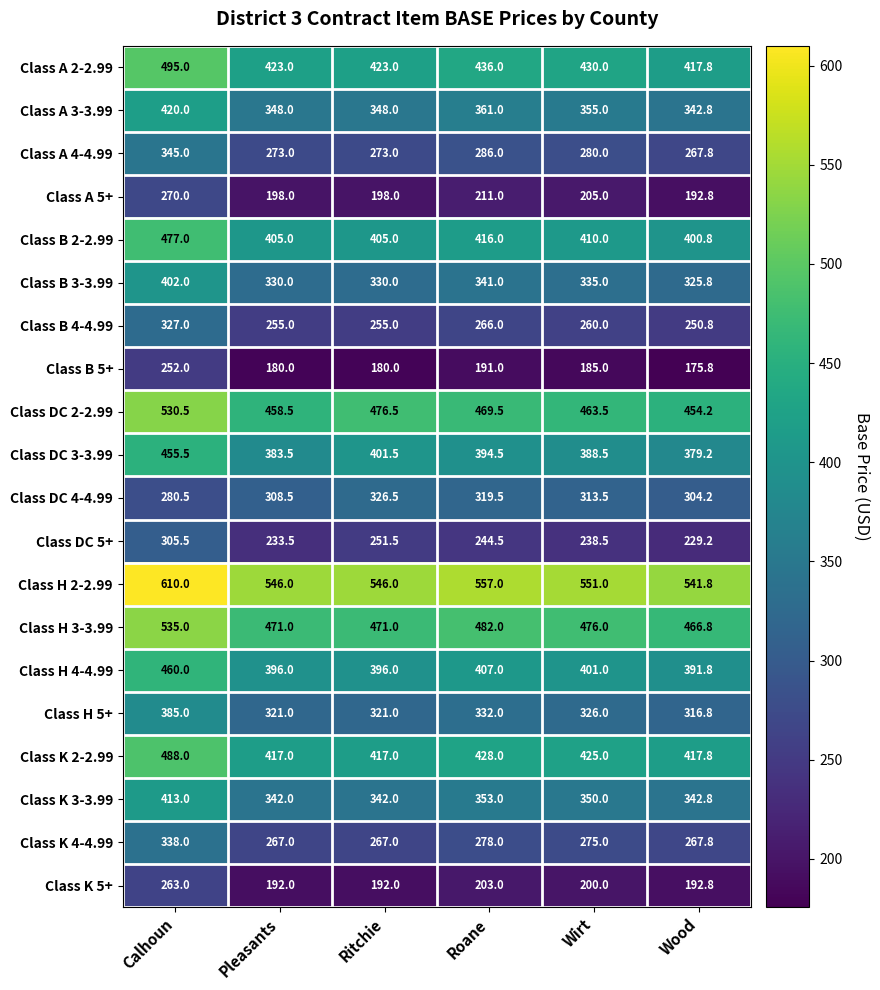

What is the difference between the Class A 5+ values at Pleasants and Calhoun?

72.0